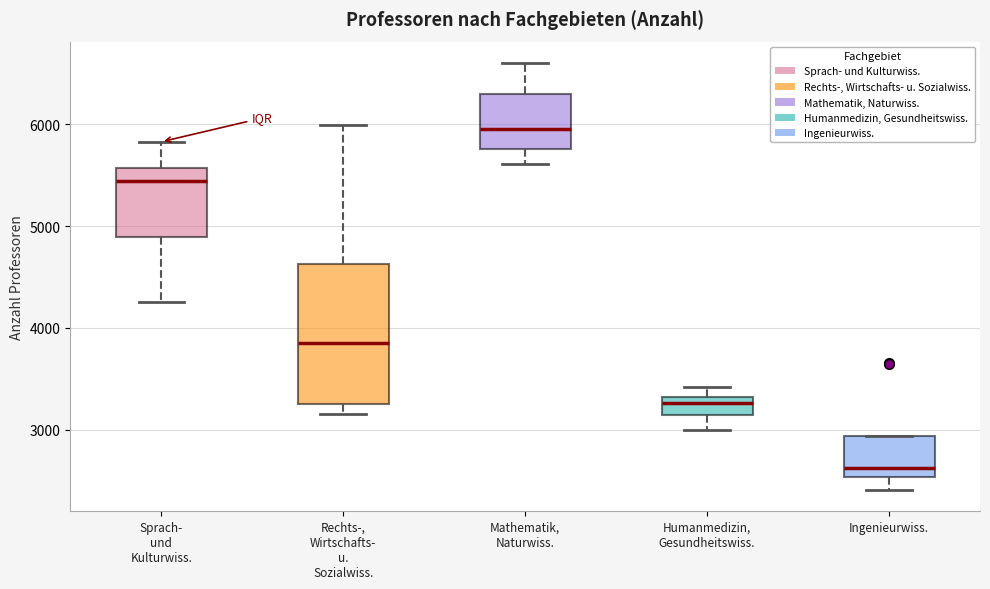

Reading left to right, read every box against the y-axis: the position of its median line, the range the box covers, and the ends of its whiskers. The values are not printed on the chart, so give them approximately, as read against the axis.

Sprach- und Kulturwiss.: median 5400, box 4900 to 5600, whiskers 4300 to 5800
Rechts-, Wirtschafts- u. Sozialwiss.: median 3900, box 3300 to 4600, whiskers 3200 to 6000
Mathematik, Naturwiss.: median 6000, box 5800 to 6300, whiskers 5600 to 6600
Humanmedizin, Gesundheitswiss.: median 3300 (just below the box's upper edge), box 3100 to 3300, whiskers 3000 to 3400
Ingenieurwiss.: median 2600, box 2500 to 2900, whiskers 2400 to 2900